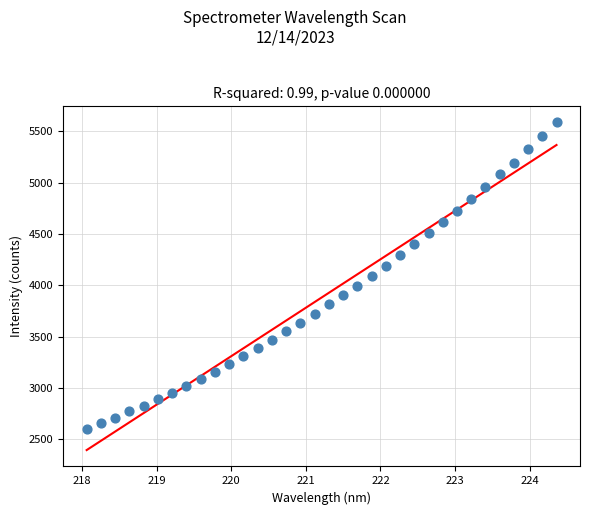

What is the range of Y values (max minus min)?

2988.5